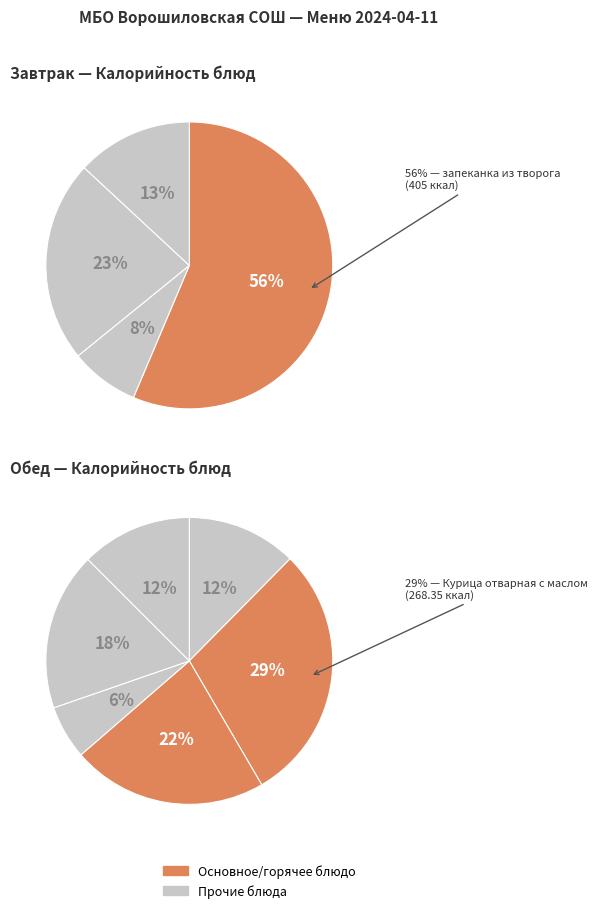

Between Рагу из овощей and запеканка из творога, which is larger?

запеканка из творога